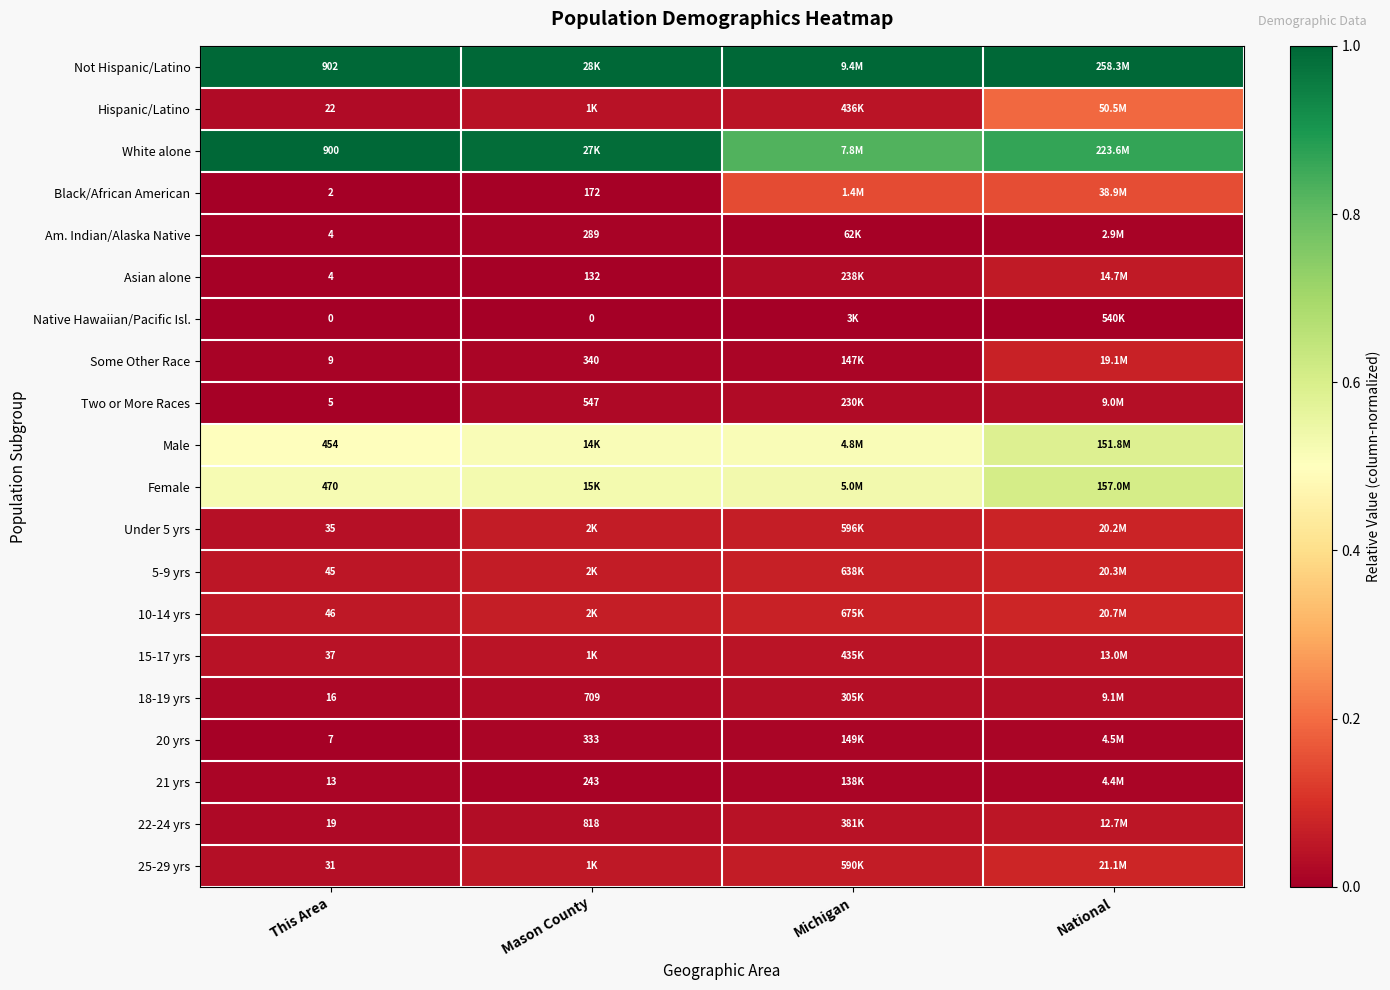

At which category is the sum across all series the highest?

National